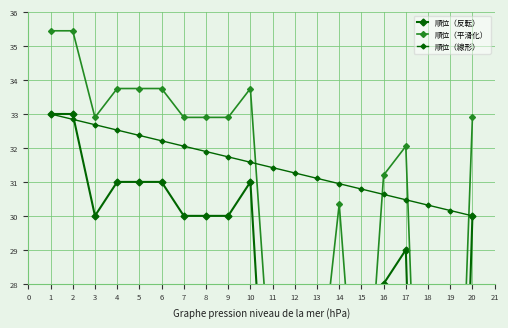

What is the difference between the 順位（平滑化） values at 6 and 8?

0.9